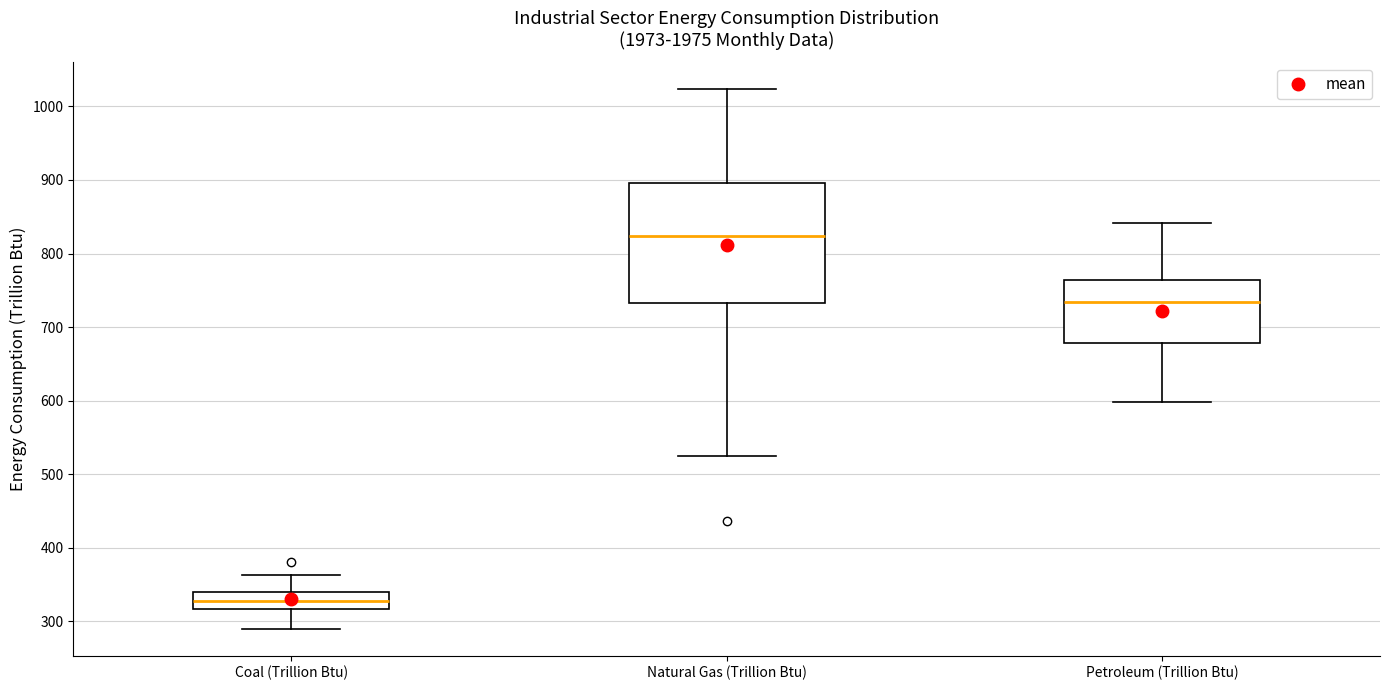

Comparing the boxes themselves (not the whiskers), which one is the tallest?

Natural Gas (Trillion Btu)